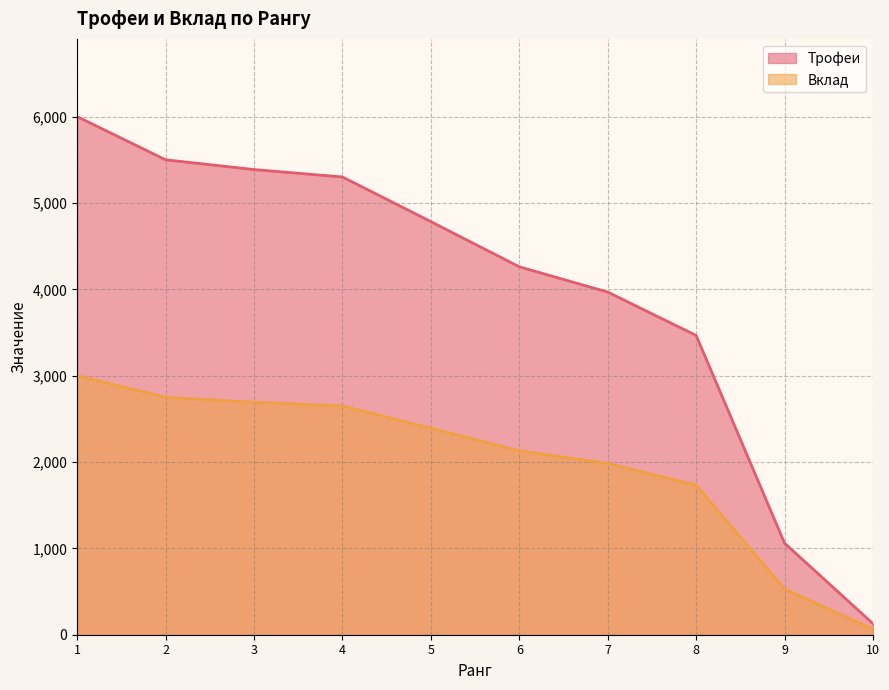

Reading left to right, what are all the values shown in this chart?

Трофеи: 6000	5500	5387	5301	4784	4261	3968	3466	1060	128
Вклад: 3000	2750	2693	2650	2392	2130	1984	1733	530	64